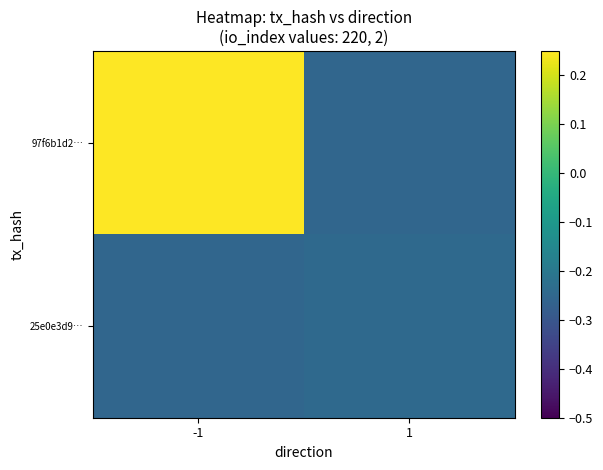

Which label corresponds to the largest value in the chart?

-1